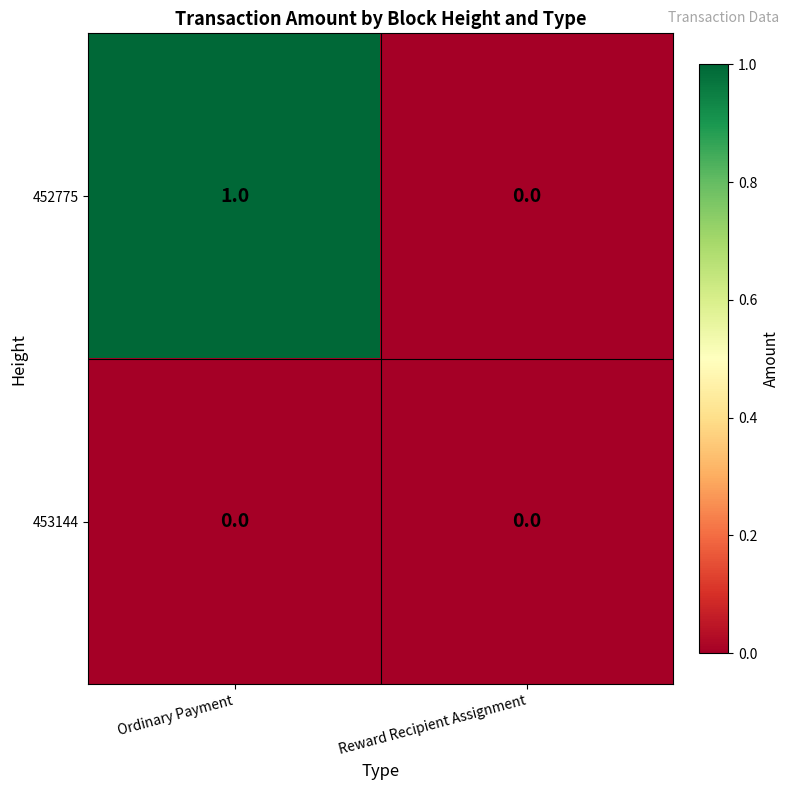

What is the greatest value displayed?

1